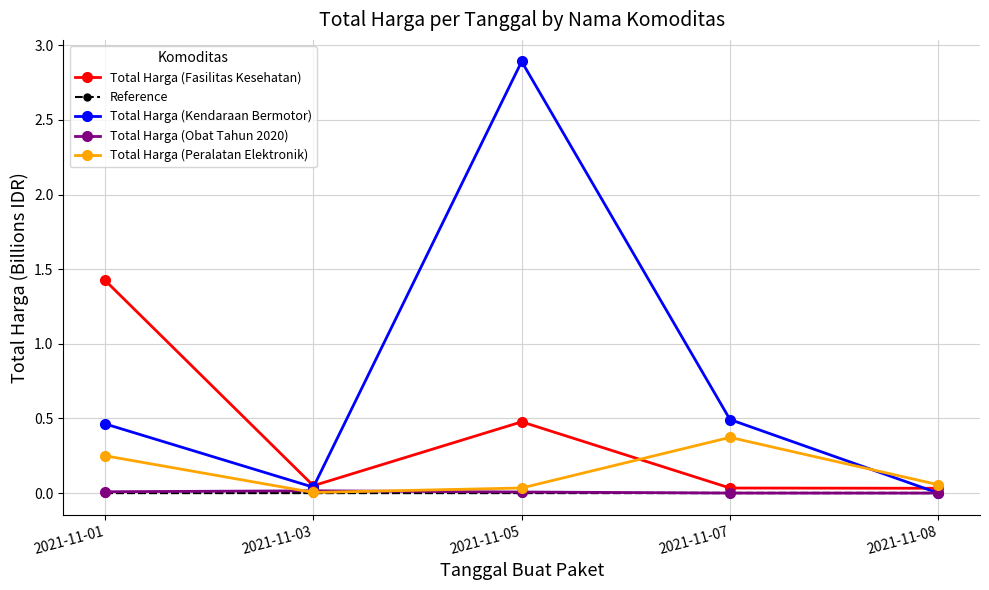

Is it true that Total Harga (Kendaraan Bermotor) equals 0.2 at 2021-11-01?

False